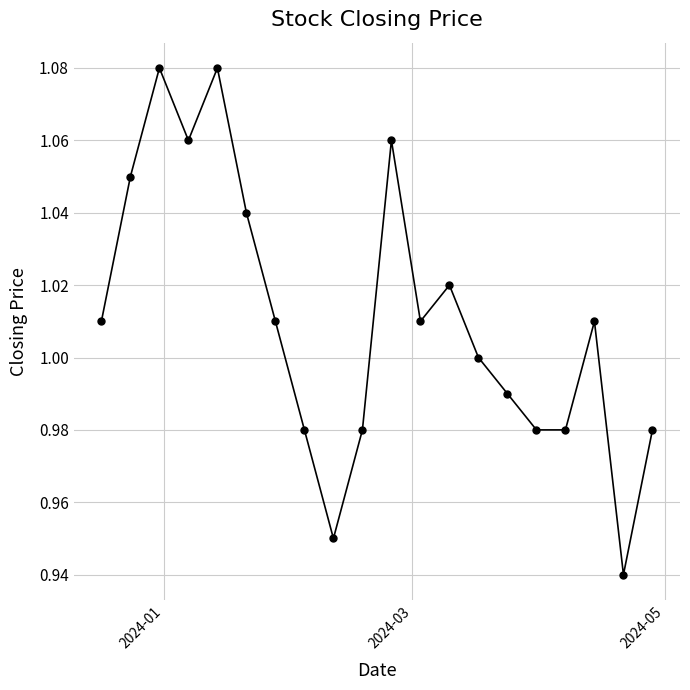

How many distinct data groups are displayed?

1